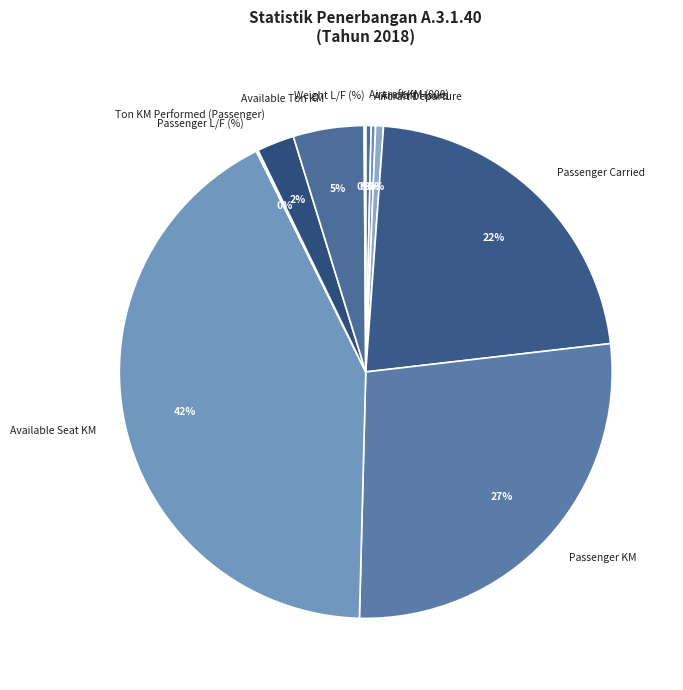

Do Aircraft Hours and Ton KM Performed (Passenger) together represent more than half of the pie?

No